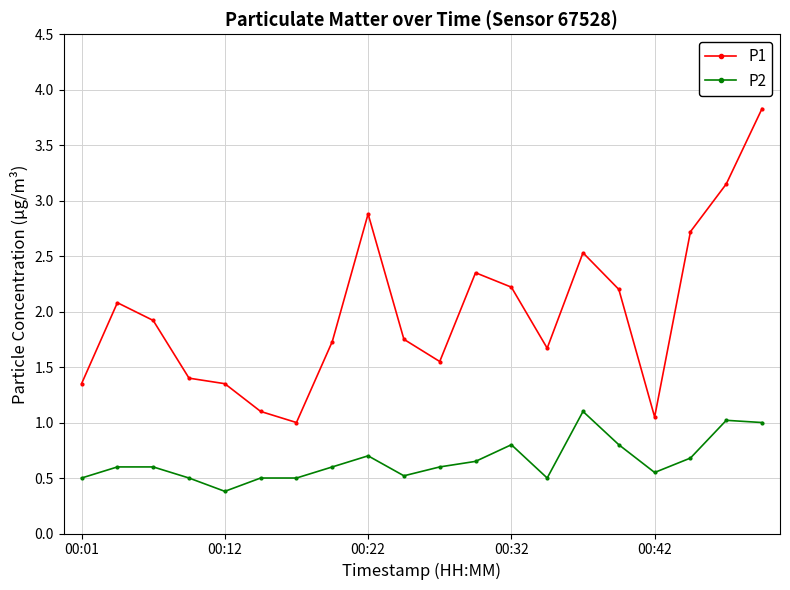

Which series has the largest total across all categories?

P1